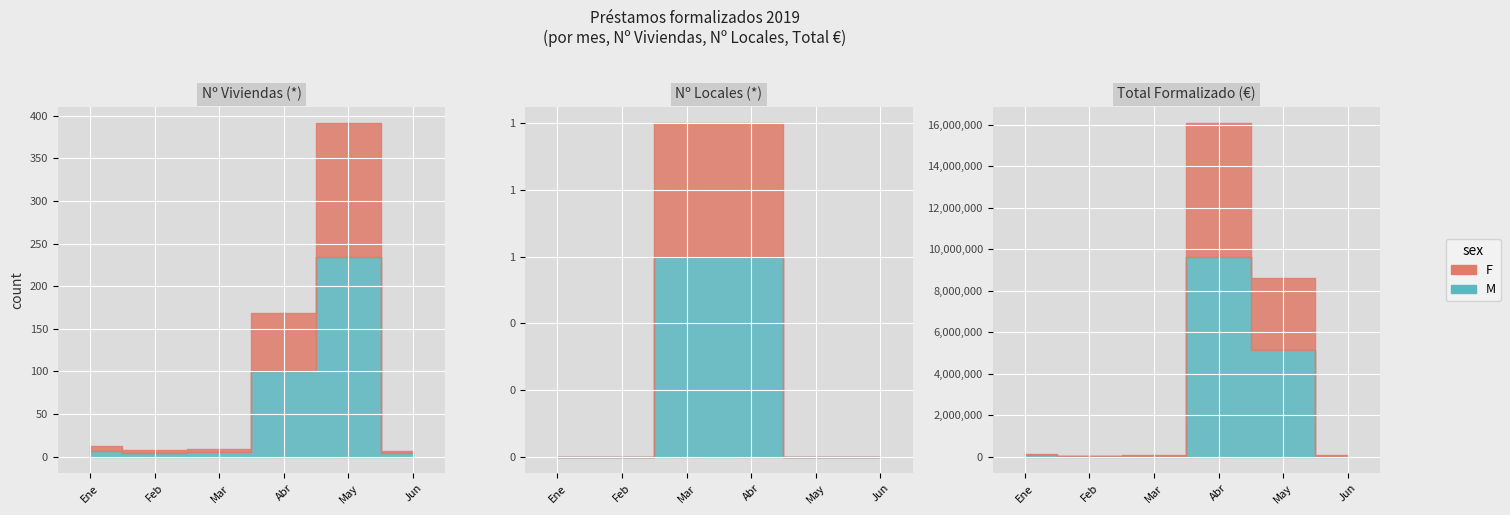

Rank the series by their maximum value, from lowest to highest.

Nº Locales (*), Nº Viviendas (*), Total Formalizado